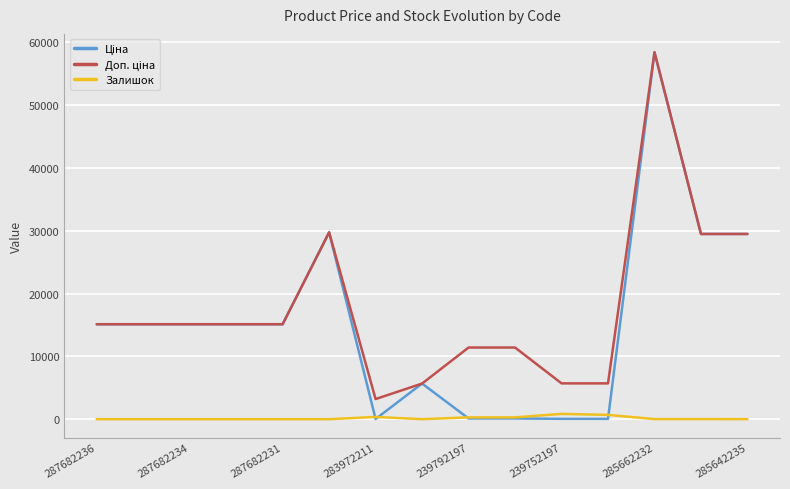

What is the greatest value displayed?

58426.5